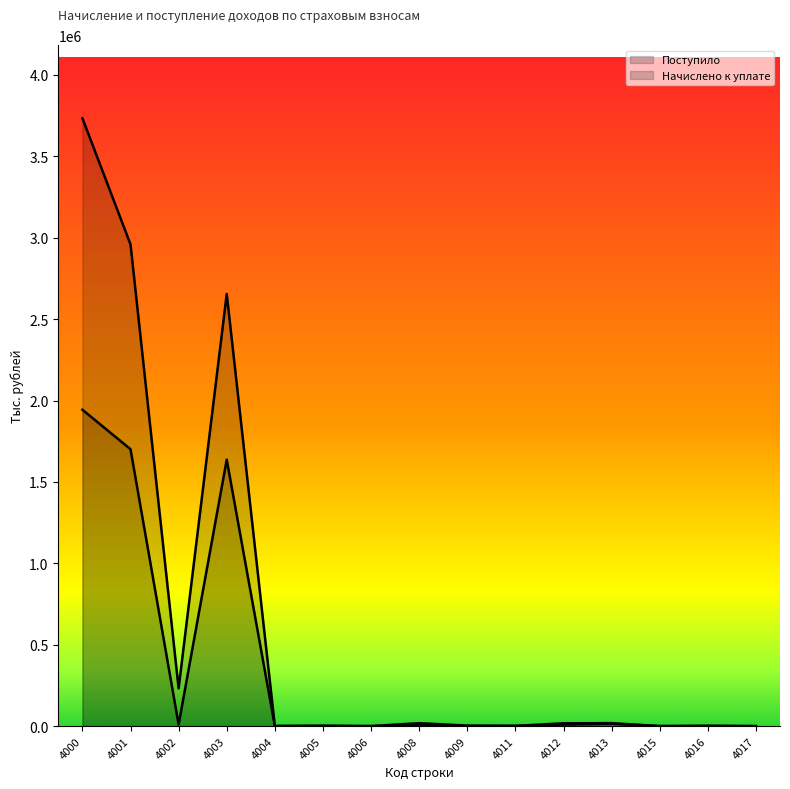

How many times do Поступило and Начислено к уплате cross each other?

3